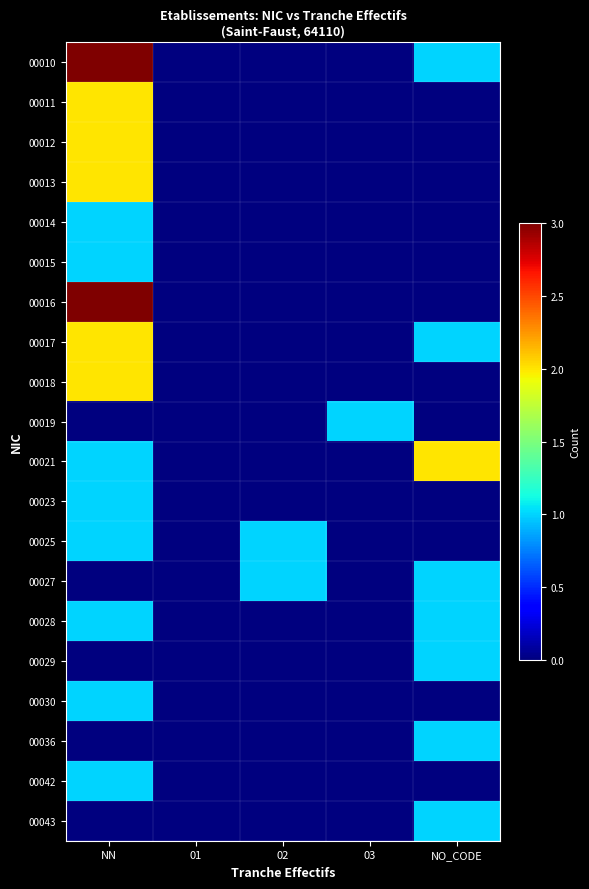

List the series in order of their peak value, highest first.

00010, 00016, 00011, 00012, 00013, 00017, 00018, 00021, 00014, 00015, 00019, 00023, 00025, 00027, 00028, 00029, 00030, 00036, 00042, 00043